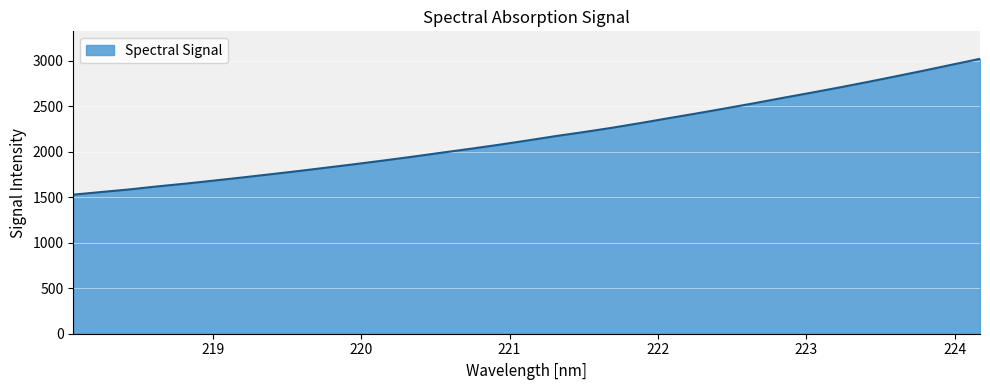

What is the difference between the maximum and minimum values?

1492.5